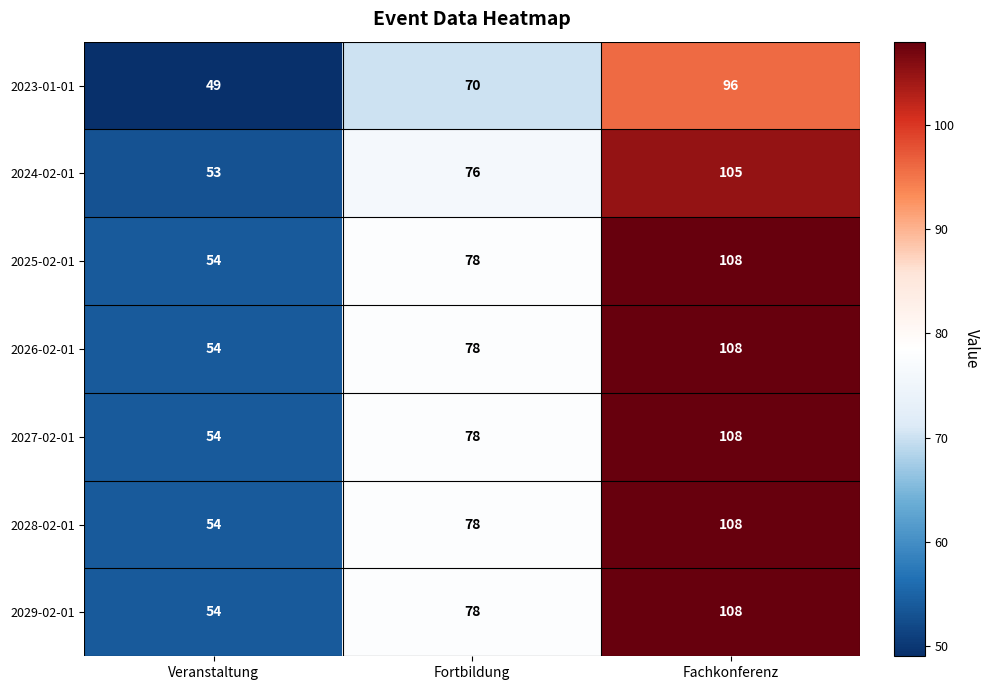

How many data points does each series have?

3